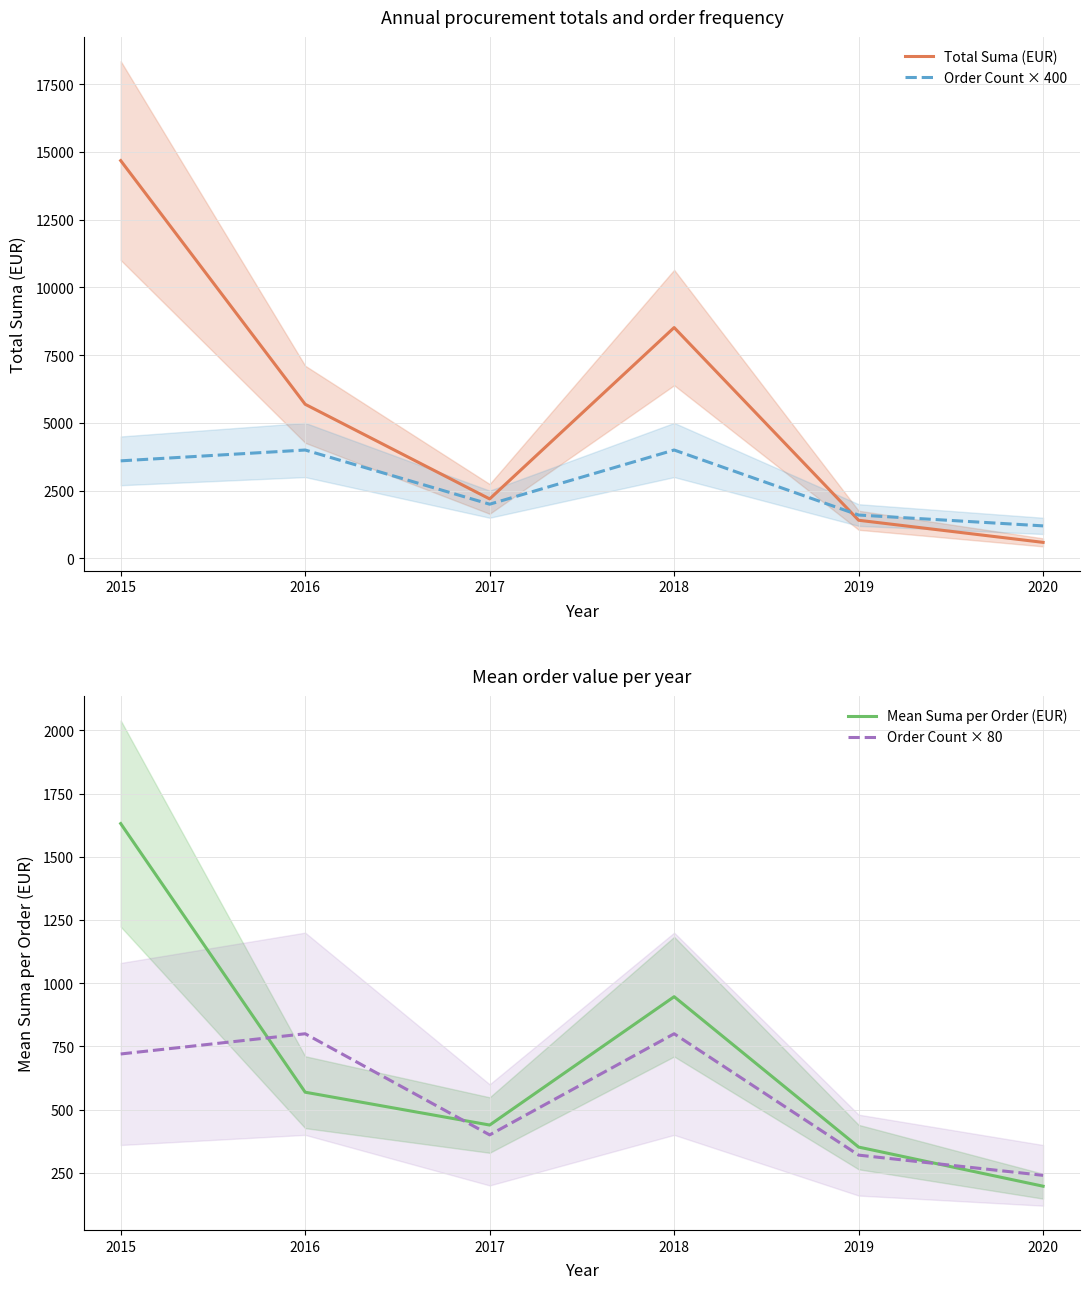

True or false: Total Suma (EUR) has more than 2 points higher than both neighbors.

False